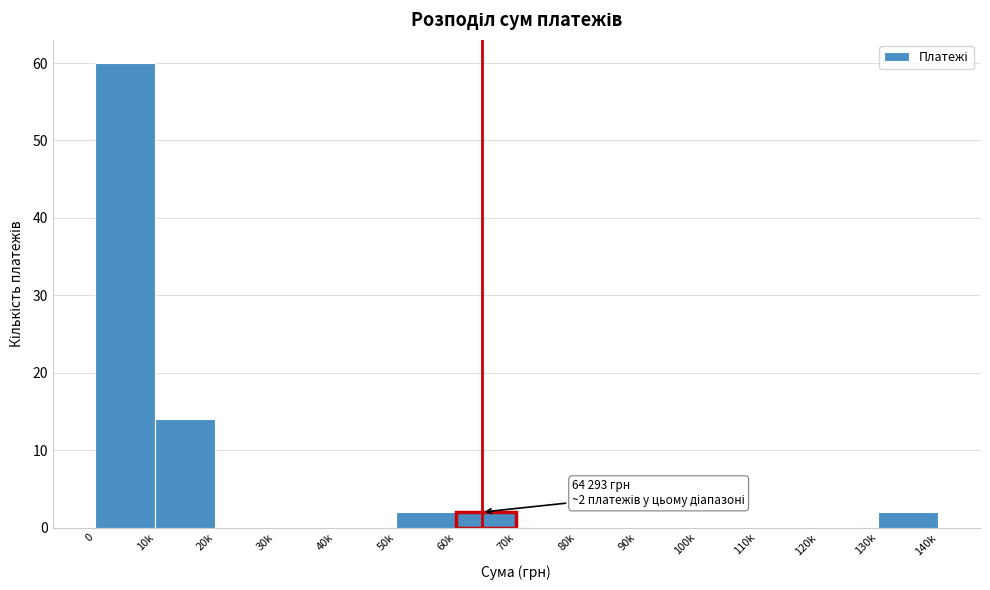

Reading left to right, list all the values displayed in this chart.

0=60	10k=14	20k=0	30k=0	40k=0	50k=2	60k=2	70k=0	80k=0	90k=0	100k=0	110k=0	120k=0	130k=2